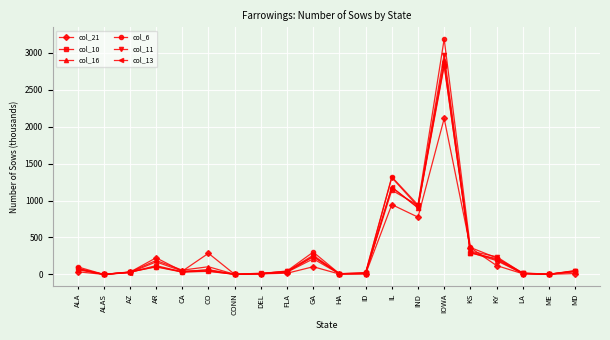

At which category is the sum across all series the highest?

IOWA